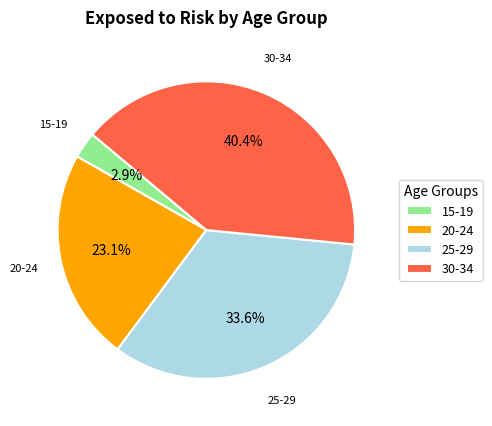

What portion of the pie excludes 15-19?

97.1%